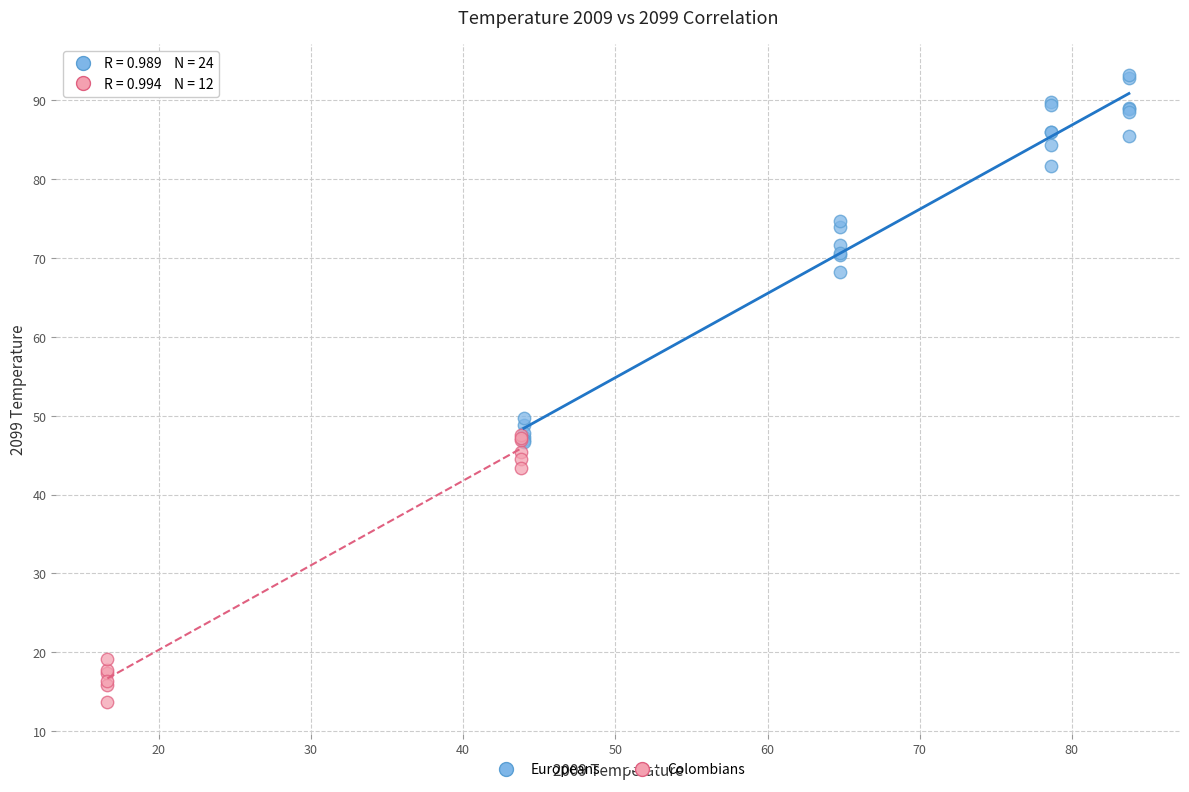

Which series contains the highest Y value?

Europeans